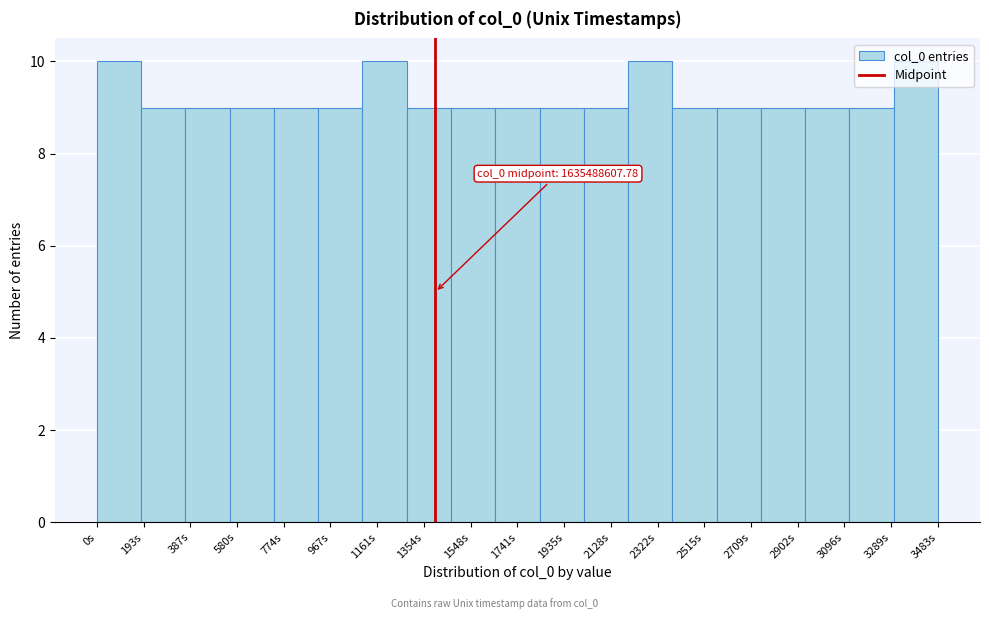

The chart shows a value of 3 at 1741s. True or false?

False